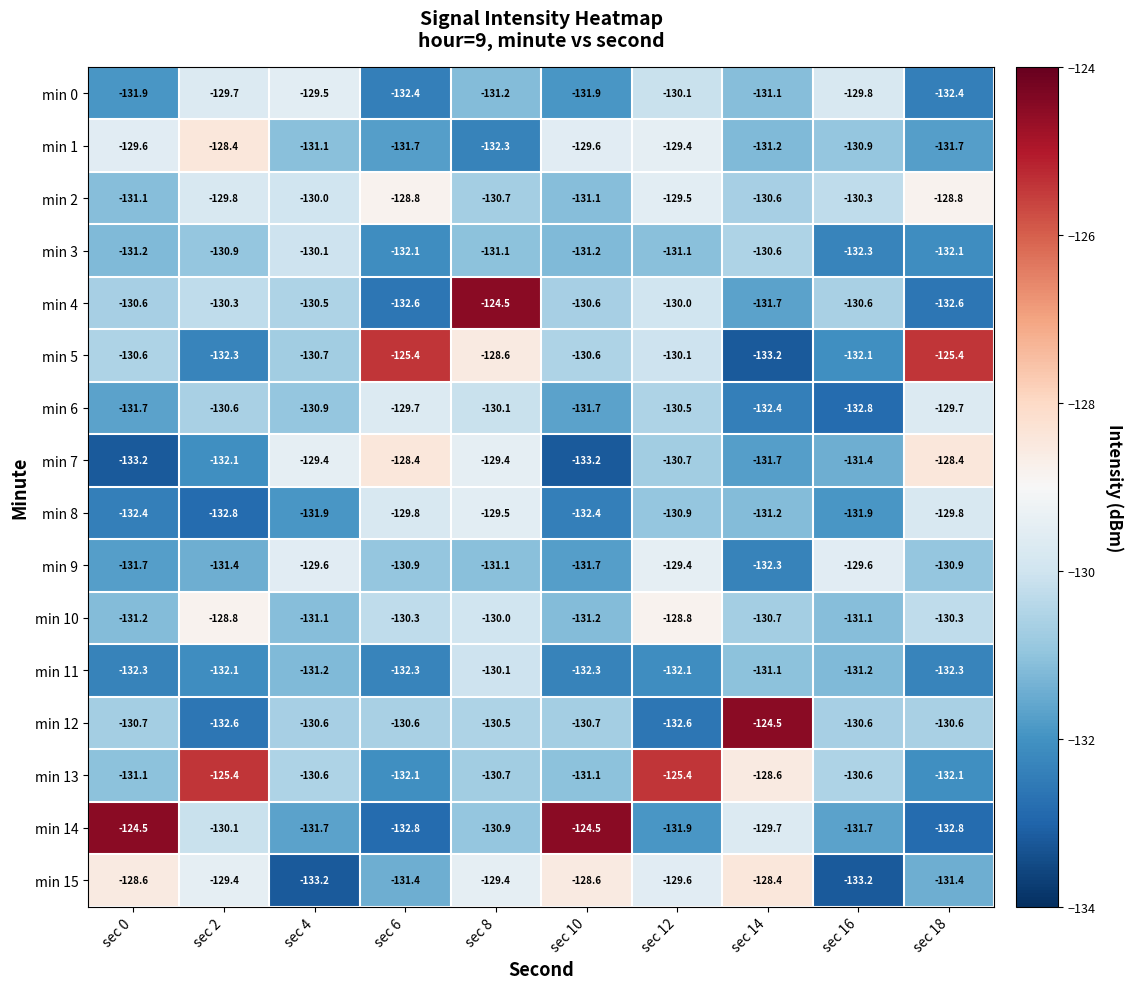

Where is min 11 nearest to the value -131?

sec 14